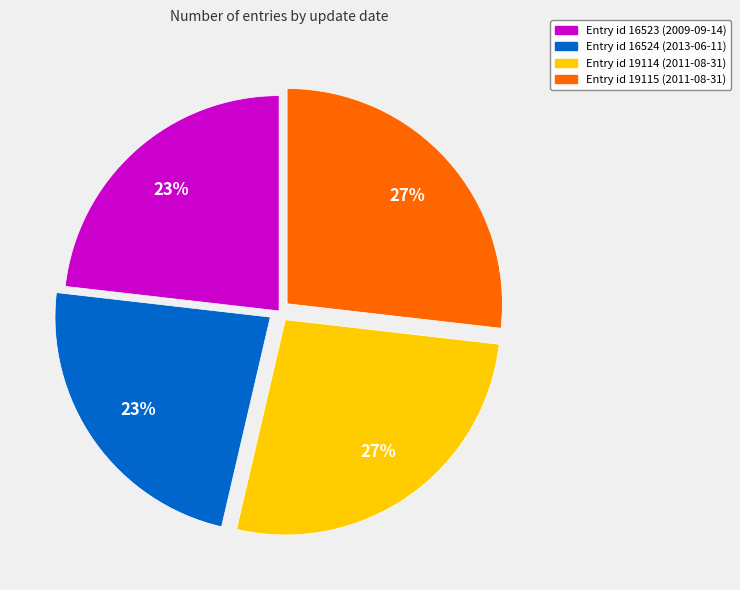

To the nearest percent, what is the average slice percentage?

25%